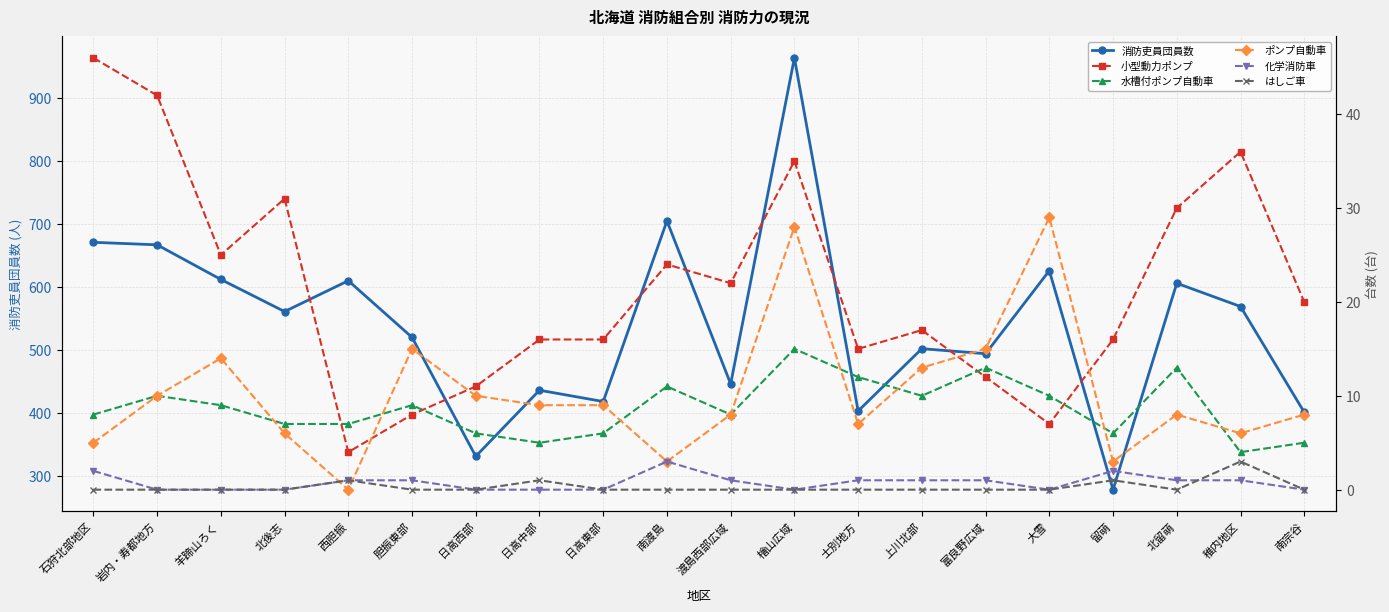

Where is the first local minimum for 化学消防車?

檜山広域